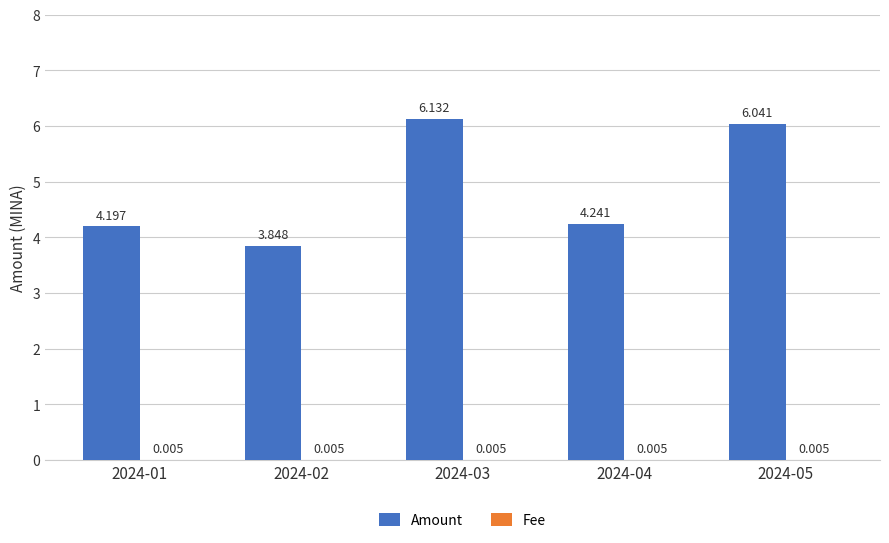

Which series has the largest range (max minus min)?

Amount